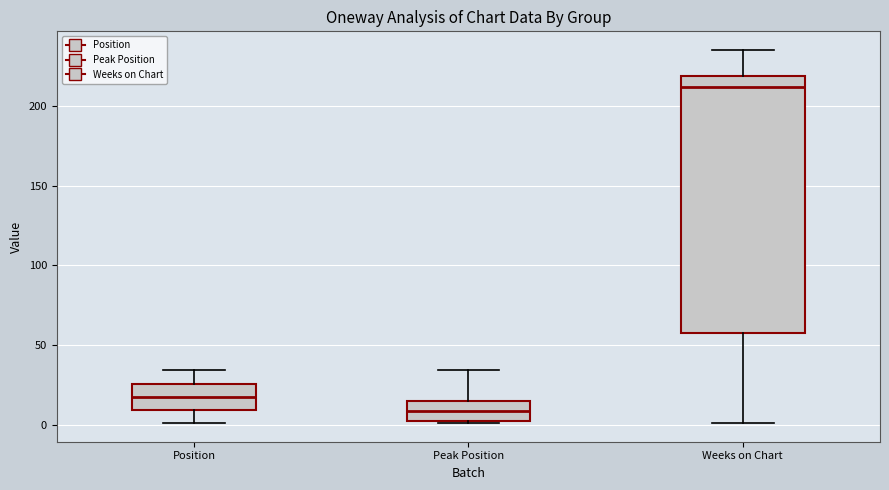

Where is the upper edge of the box for Peak Position on the y-axis? The values are not printed on the chart, so give them approximately, as read against the axis.

15